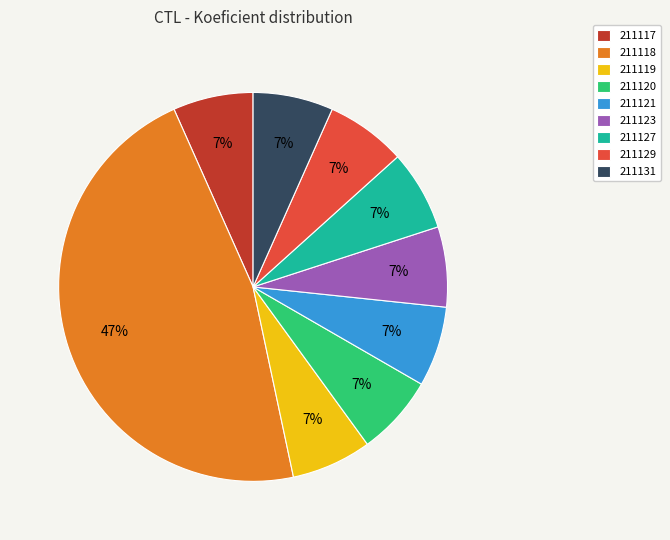

Is there any slice that represents more than half of the pie?

No